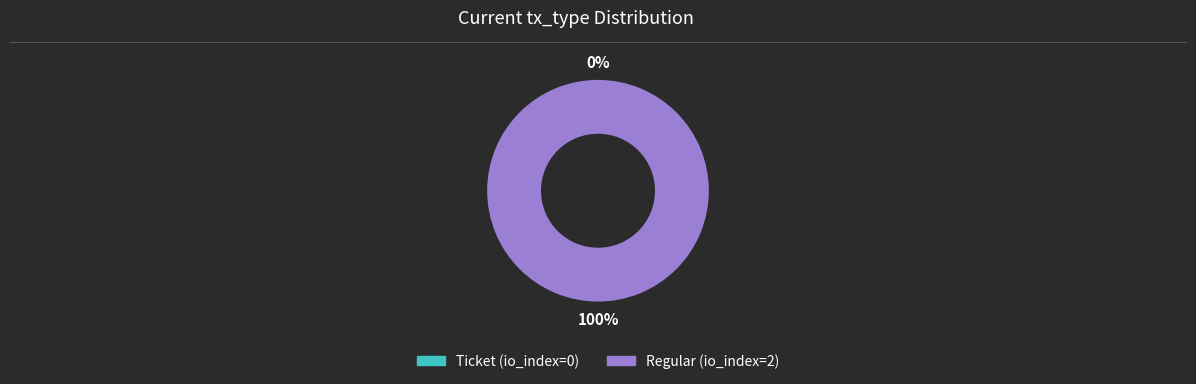

Is it true that Ticket (io_index=0) is 1% of the pie?

False